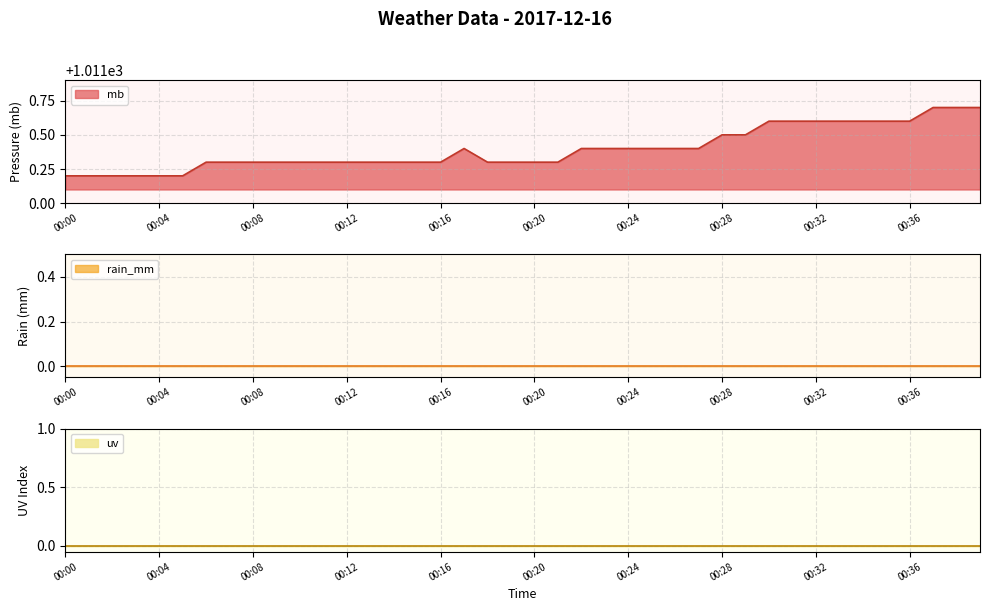

At which label does rain_mm reach its minimum?

00:00